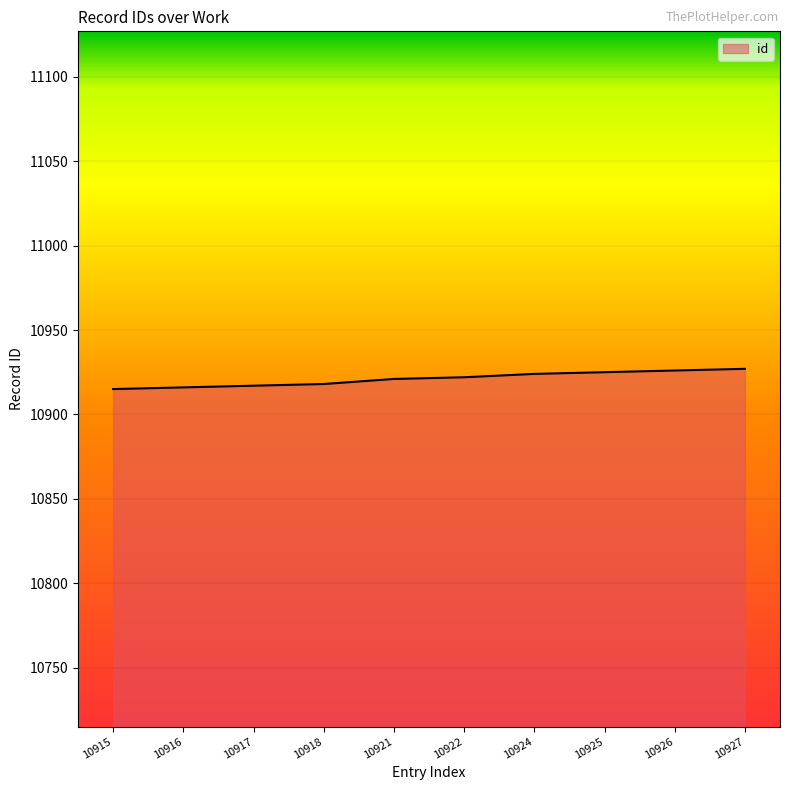

Approximately how many times larger is the value at 10916 compared to 10917?

1.0